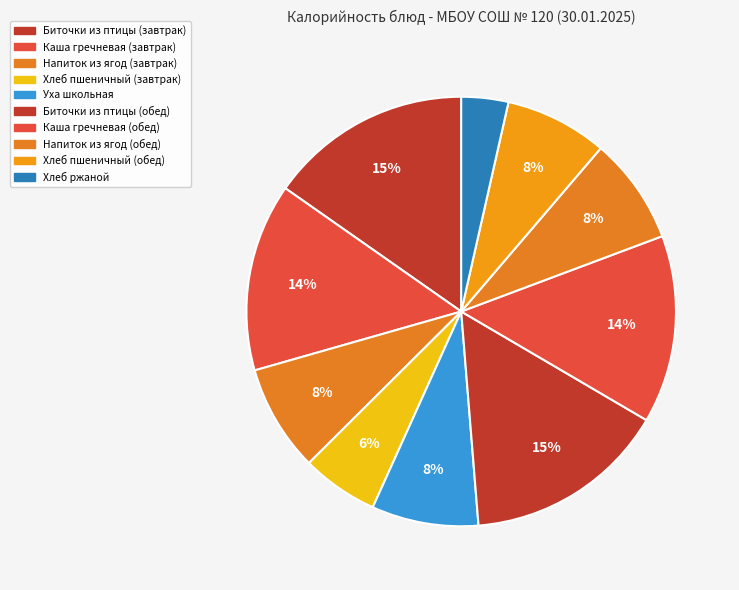

Is it true that Напиток из ягод (обед) is 8% of the pie?

True